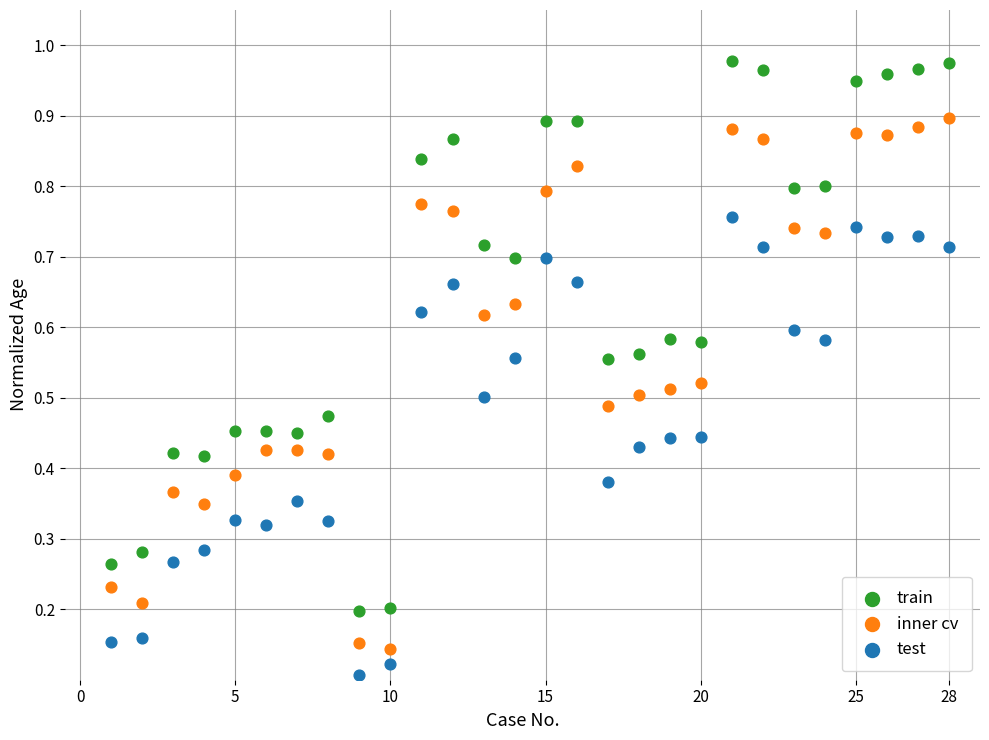

Which series has the largest Y range (max minus min)?

train